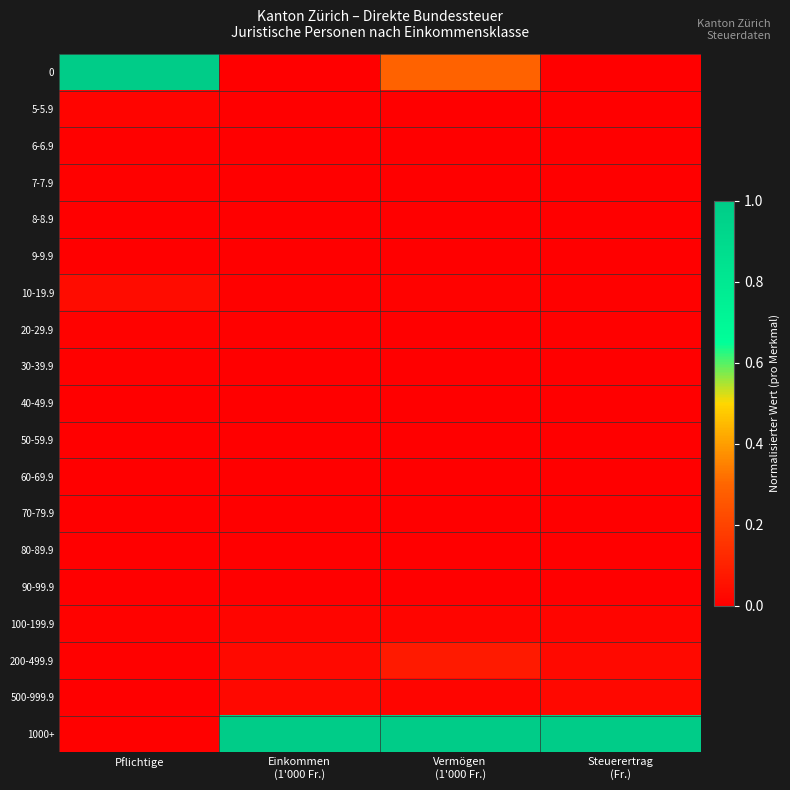

What is the difference between the highest and lowest values at Vermögen
(1'000 Fr.)?

1.0